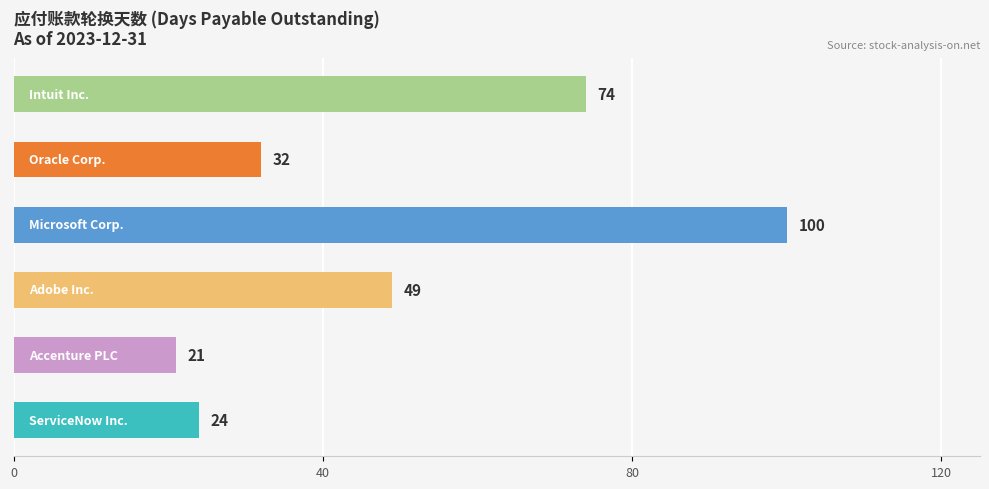

What is the sum of all values?

300